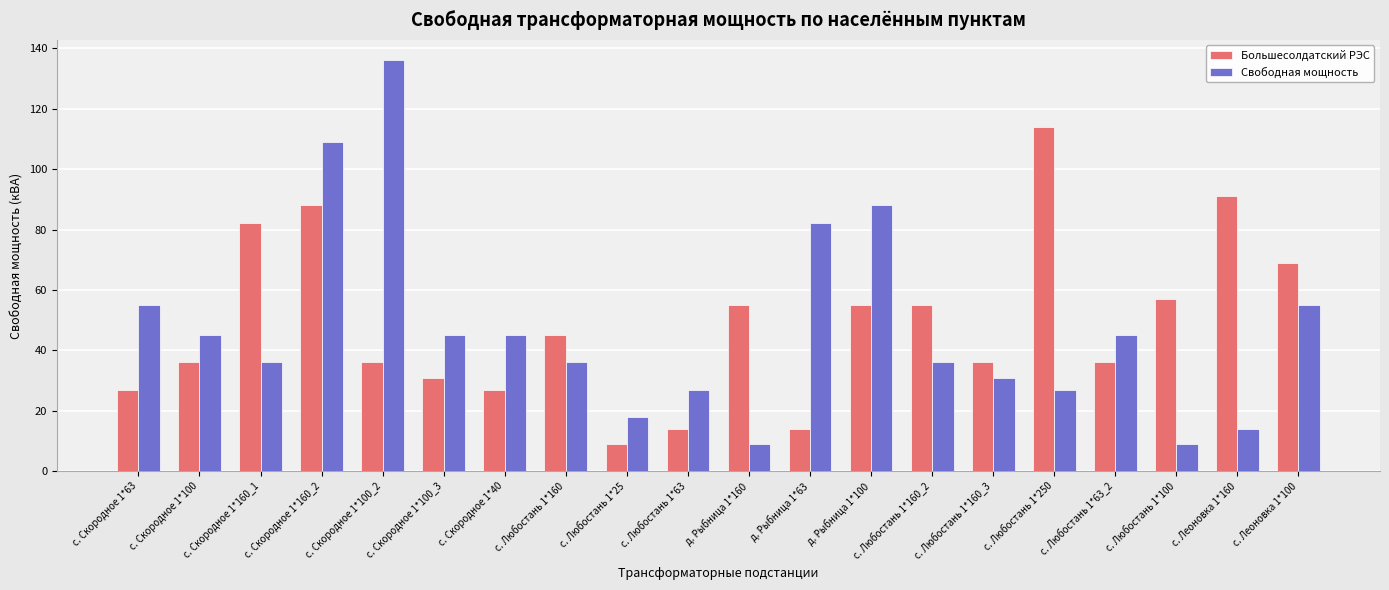

What is the sum of all Большесолдатский РЭС values?

977